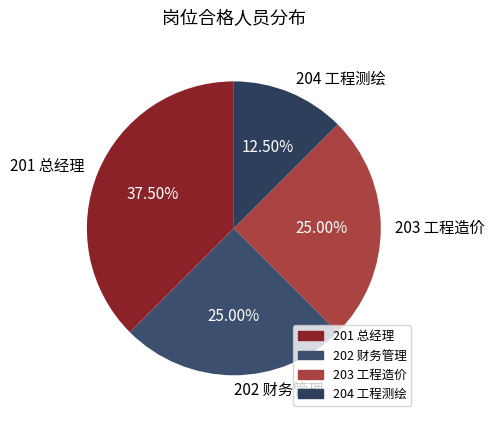

Which has a higher value, 204 工程测绘 or 203 工程造价?

203 工程造价